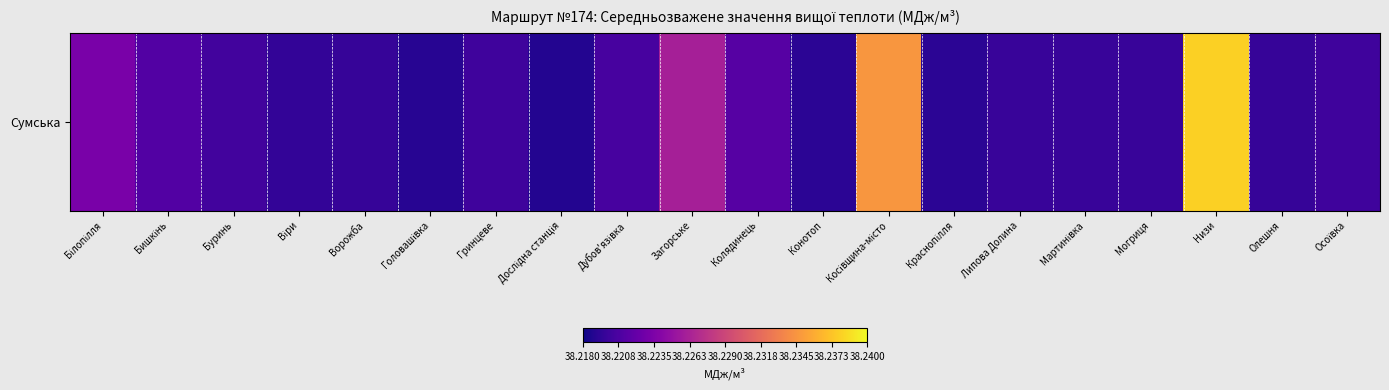

How many values are between 38 and 39?

20